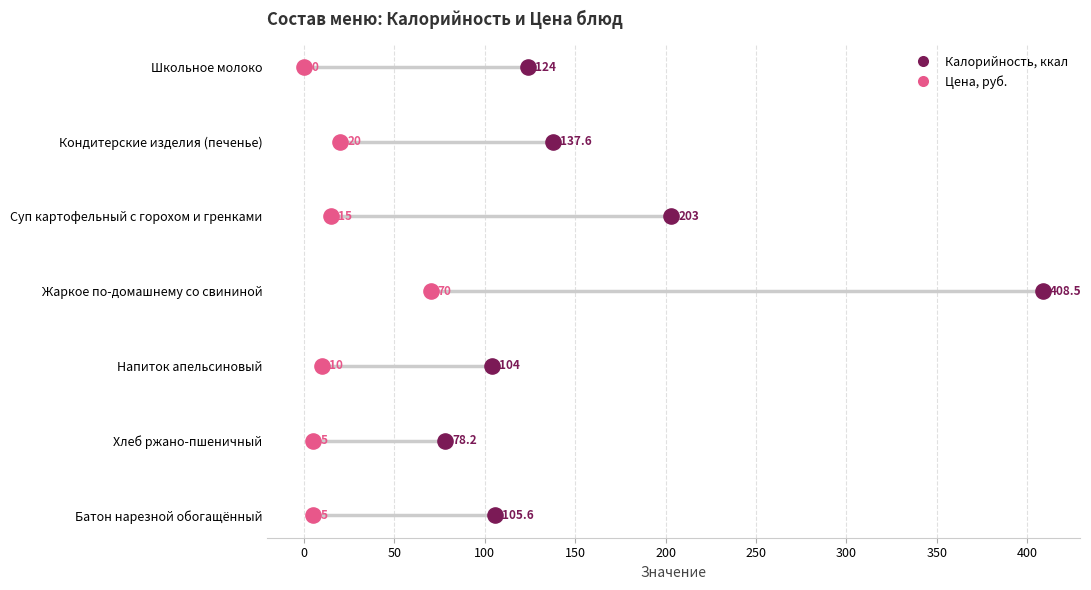

What are all the series names shown in the legend?

Калорийность, ккал, Цена, руб.